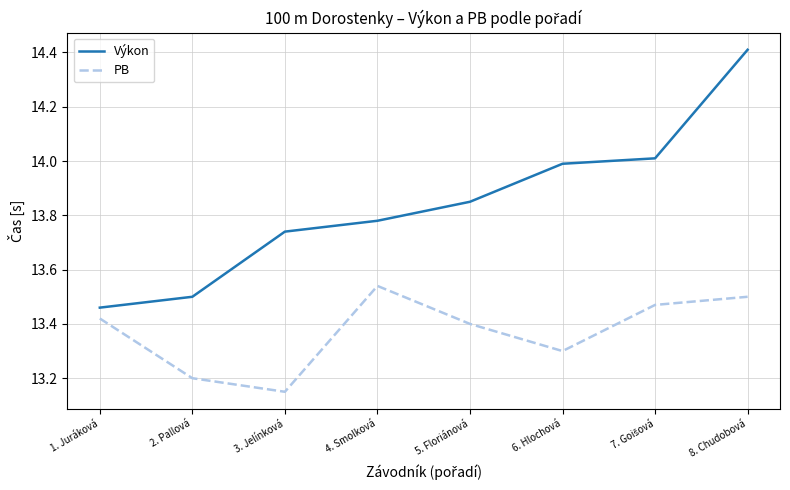

Rank the series by their average value, from lowest to highest.

PB, Výkon